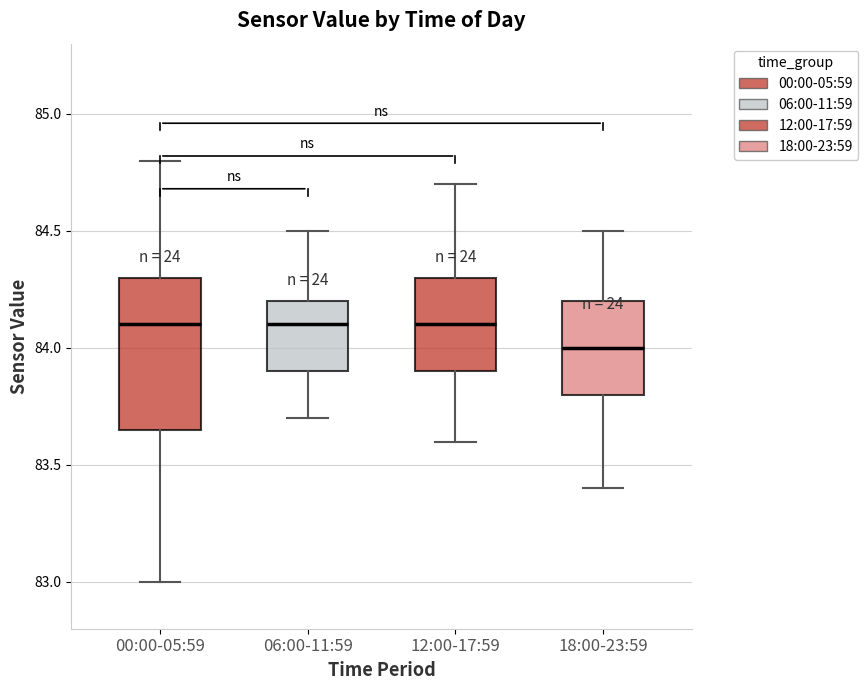

Reading left to right, transcribe this box plot: for each box, give where its median line is, the range the box spans, and where its two whiskers end, as read against the y-axis. The values are not printed on the chart, so give them approximately, as read against the axis.

00:00-05:59: median 84.10, box 83.65 to 84.30, whiskers 83.00 to 84.80
06:00-11:59: median 84.10, box 83.90 to 84.20, whiskers 83.70 to 84.50
12:00-17:59: median 84.10, box 83.90 to 84.30, whiskers 83.60 to 84.70
18:00-23:59: median 84.00, box 83.80 to 84.20, whiskers 83.40 to 84.50